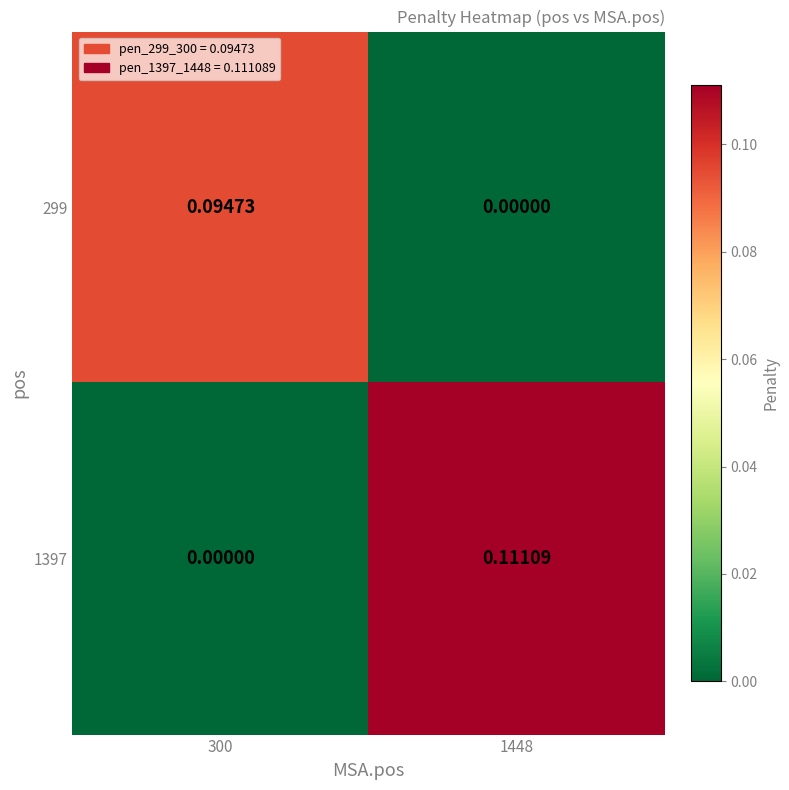

Which category has the highest value across all series?

1448